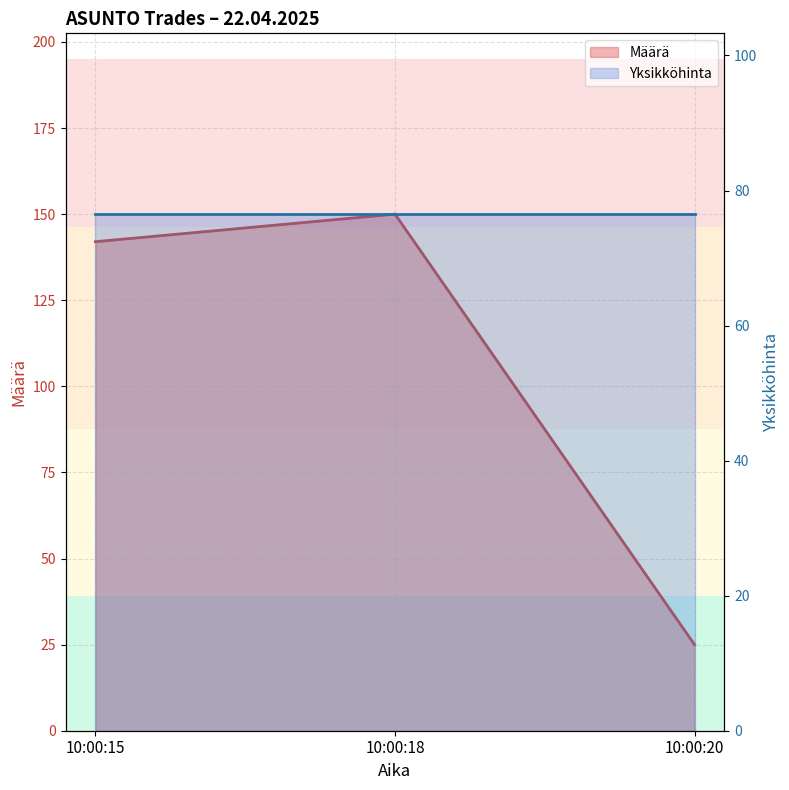

List the series in order of their overall mean, lowest first.

Yksikköhinta line, Määrä line